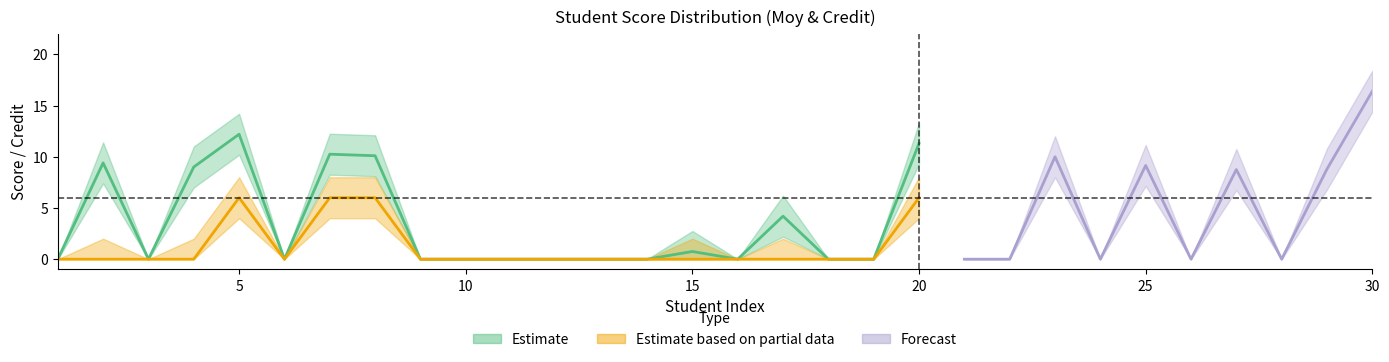

True or false: Moy_center and Credit_upper cross at least once.

False